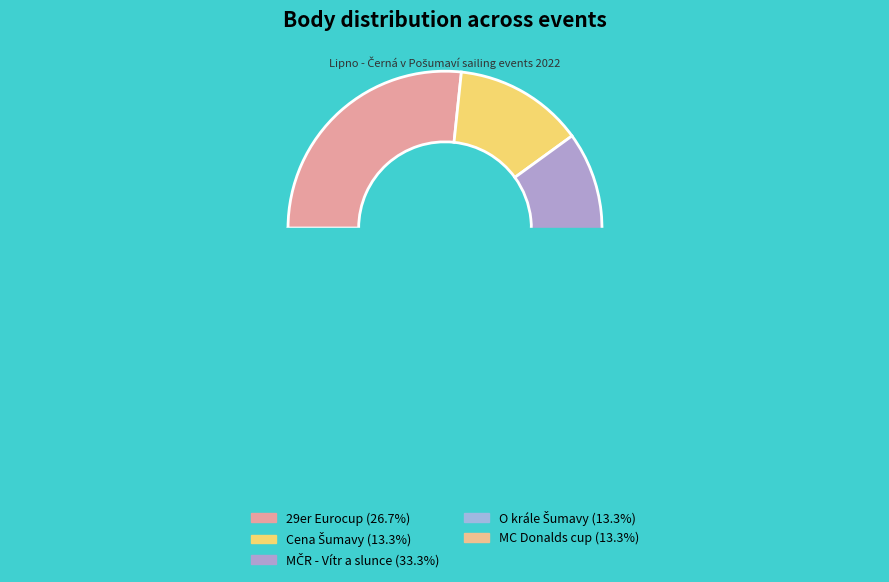

To the nearest percent, what percentage of the pie is O krále Šumavy?

13%